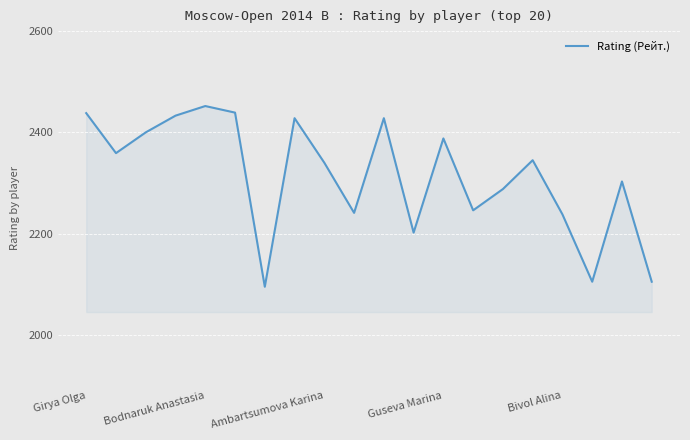

What is the smallest value displayed?

2095